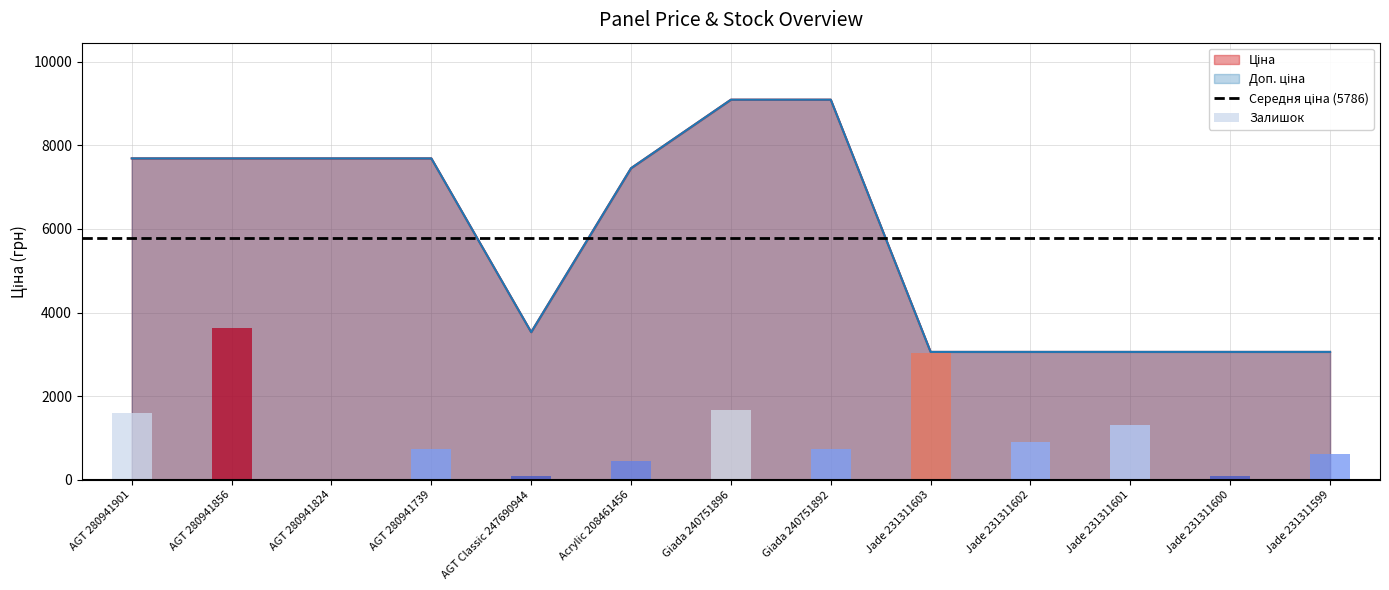

How many data points does each series have?

13